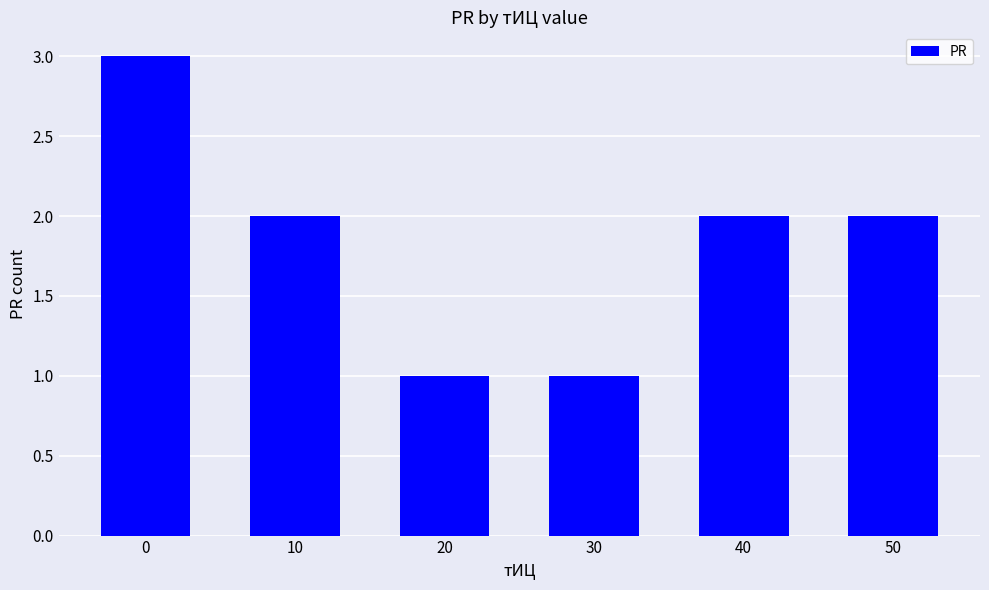

What is the approximate value at 50?

2